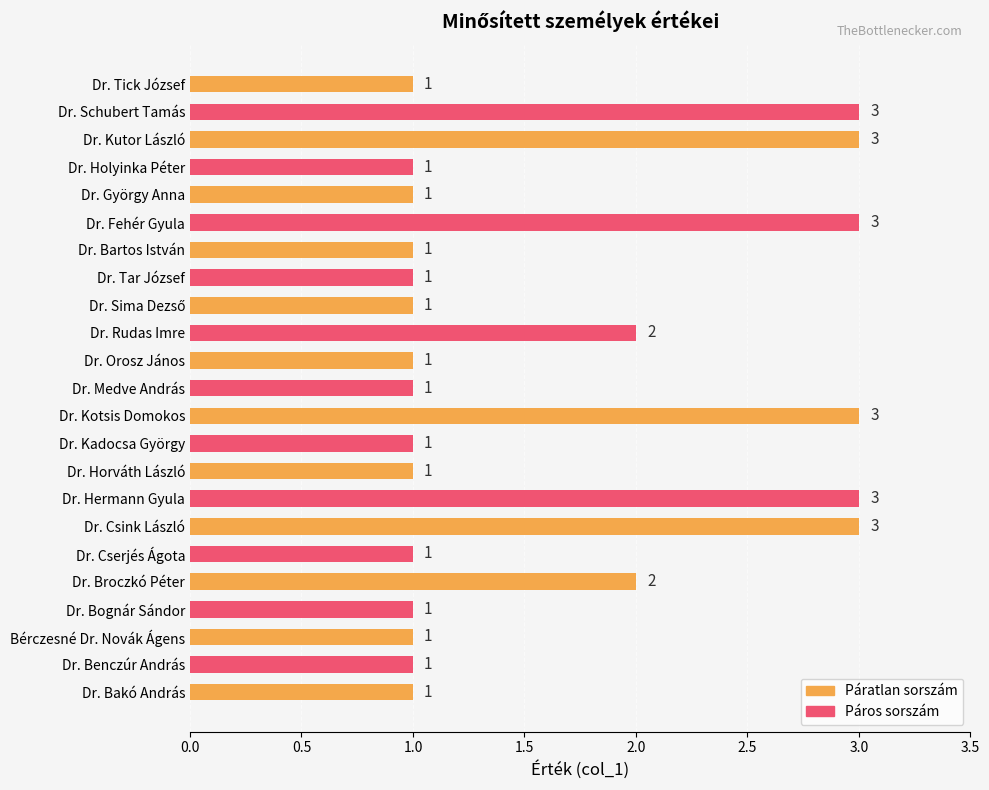

How many bars are there in total?

23